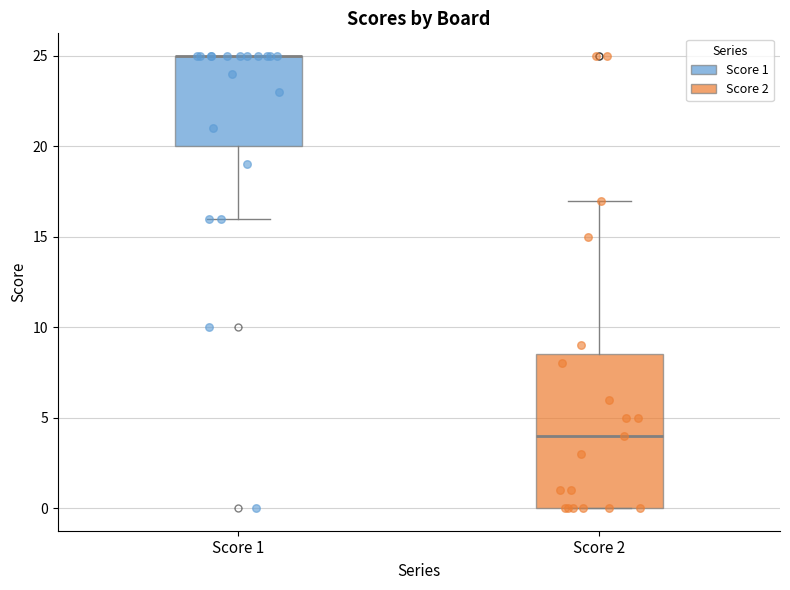

Reading left to right, read every box against the y-axis: the position of its median line, the range the box covers, and the ends of its whiskers. The values are not printed on the chart, so give them approximately, as read against the axis.

Score 1: median 25.0 (drawn on the box's upper edge), box 20.0 to 25.0, whiskers 16.0 to 25.0
Score 2: median 4.0, box 0.0 to 8.5, whiskers 0.0 to 17.0